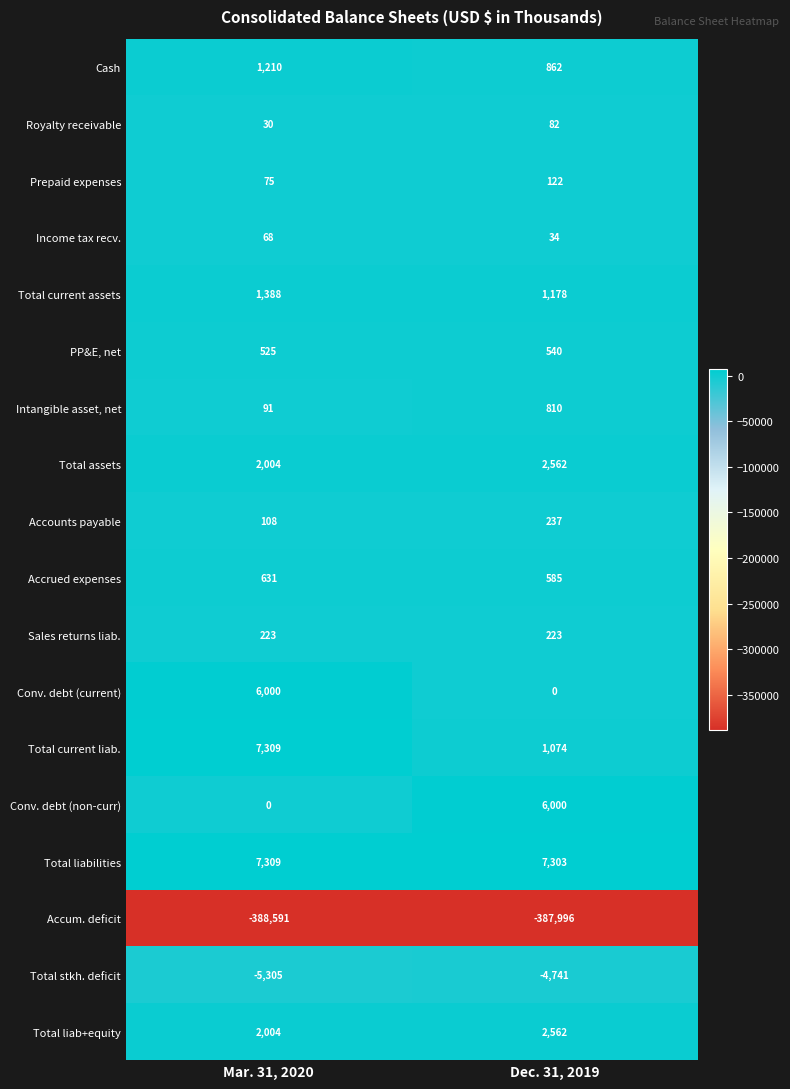

What is the spread (max minus min) of values at Mar. 31, 2020?

395900